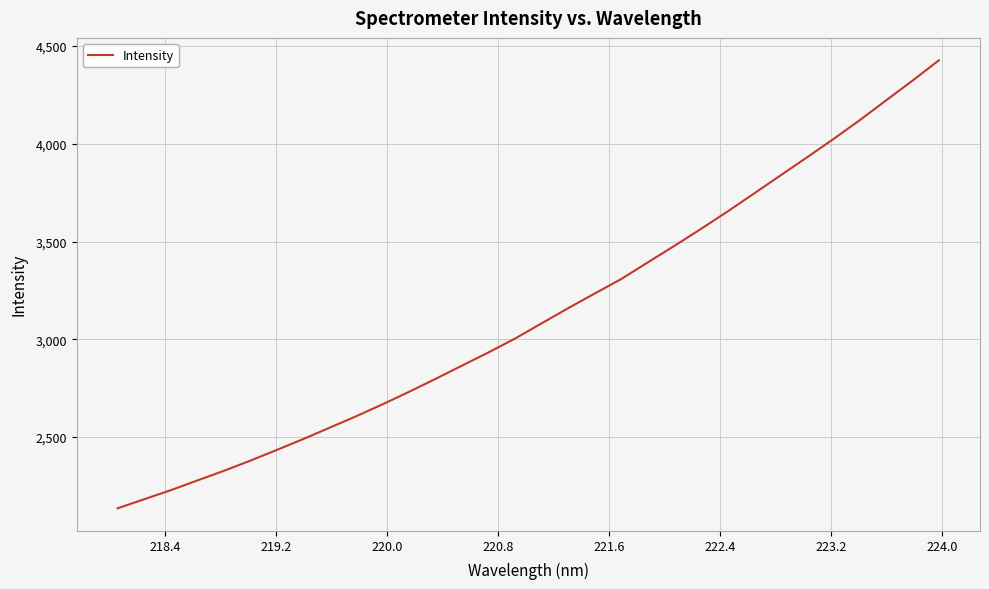

How many values exceed 3082?

16